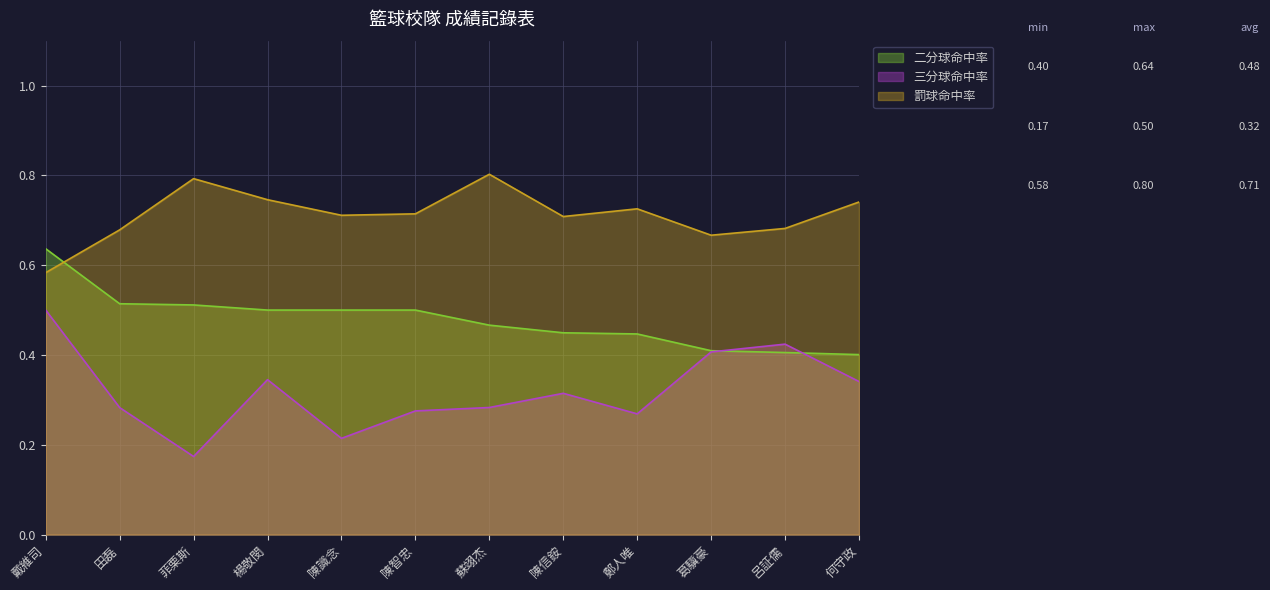

Which has a higher value, 楊敬閔 or 鄭人唯?

楊敬閔